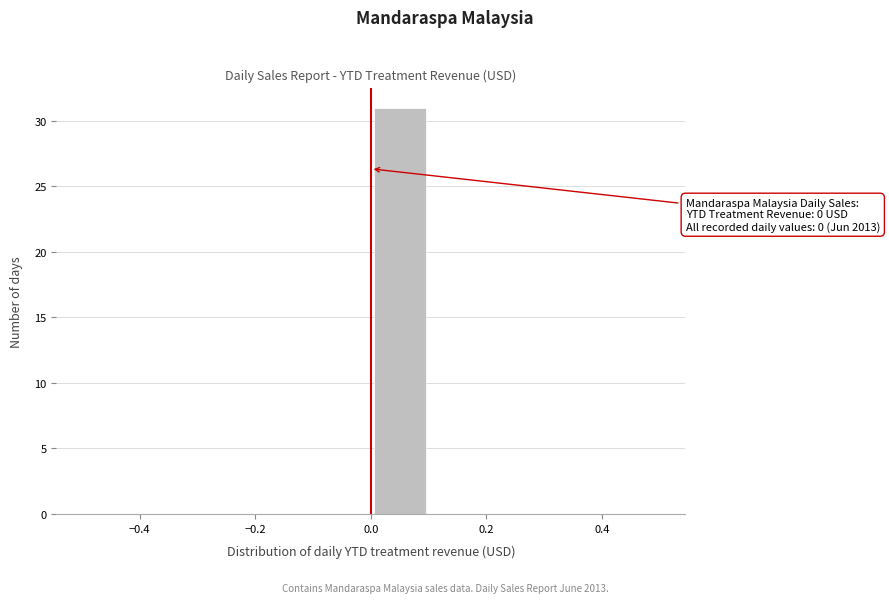

Over which range of the x-axis is the bar tallest?

0.0 to 0.1